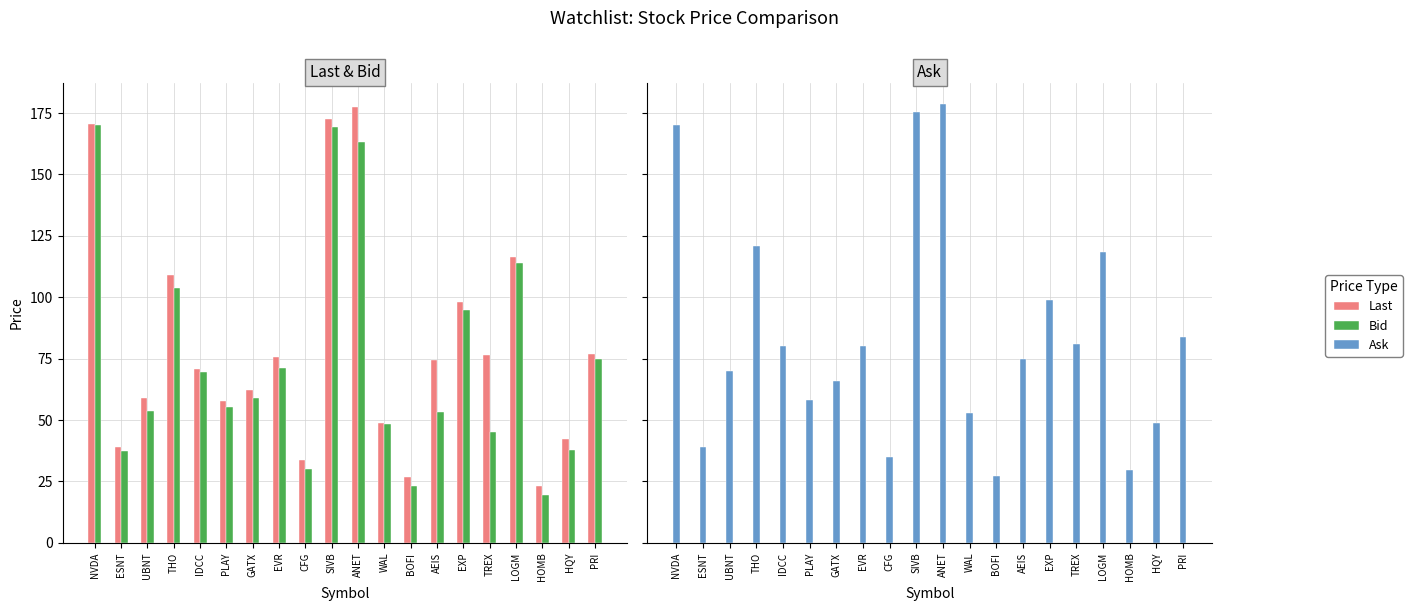

At which label does Last reach its minimum?

HOMB